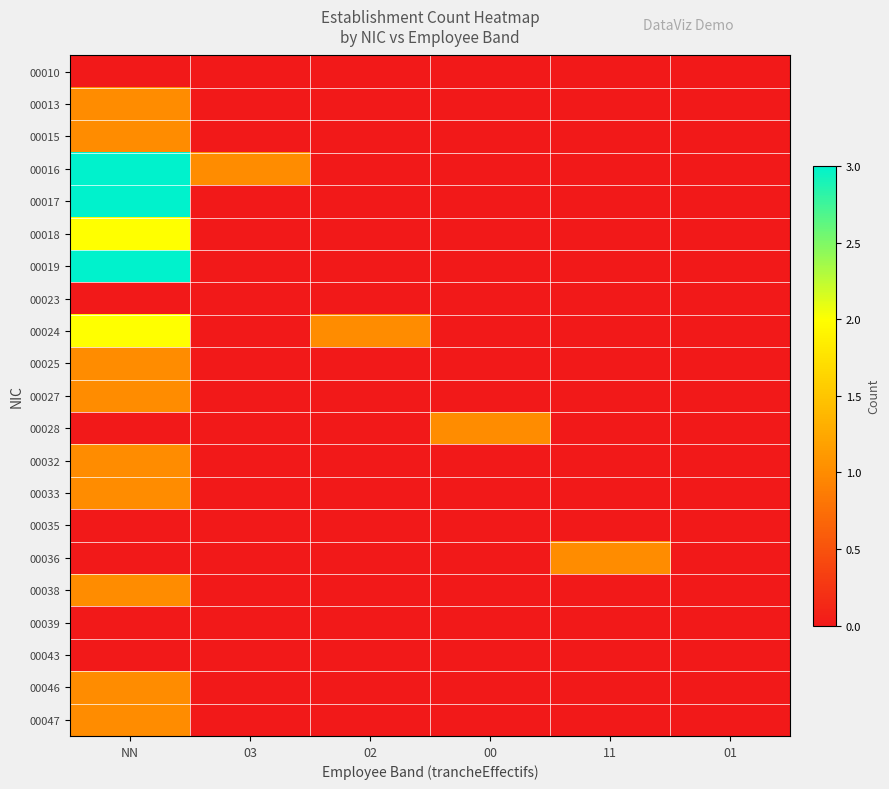

Reading left to right, extract all data points from this chart.

00010: NN=0	03=0	02=0	00=0	11=0	01=0
00013: NN=1	03=0	02=0	00=0	11=0	01=0
00015: NN=1	03=0	02=0	00=0	11=0	01=0
00016: NN=3	03=1	02=0	00=0	11=0	01=0
00017: NN=3	03=0	02=0	00=0	11=0	01=0
00018: NN=2	03=0	02=0	00=0	11=0	01=0
00019: NN=3	03=0	02=0	00=0	11=0	01=0
00023: NN=0	03=0	02=0	00=0	11=0	01=0
00024: NN=2	03=0	02=1	00=0	11=0	01=0
00025: NN=1	03=0	02=0	00=0	11=0	01=0
00027: NN=1	03=0	02=0	00=0	11=0	01=0
00028: NN=0	03=0	02=0	00=1	11=0	01=0
00032: NN=1	03=0	02=0	00=0	11=0	01=0
00033: NN=1	03=0	02=0	00=0	11=0	01=0
00035: NN=0	03=0	02=0	00=0	11=0	01=0
00036: NN=0	03=0	02=0	00=0	11=1	01=0
00038: NN=1	03=0	02=0	00=0	11=0	01=0
00039: NN=0	03=0	02=0	00=0	11=0	01=0
00043: NN=0	03=0	02=0	00=0	11=0	01=0
00046: NN=1	03=0	02=0	00=0	11=0	01=0
00047: NN=1	03=0	02=0	00=0	11=0	01=0